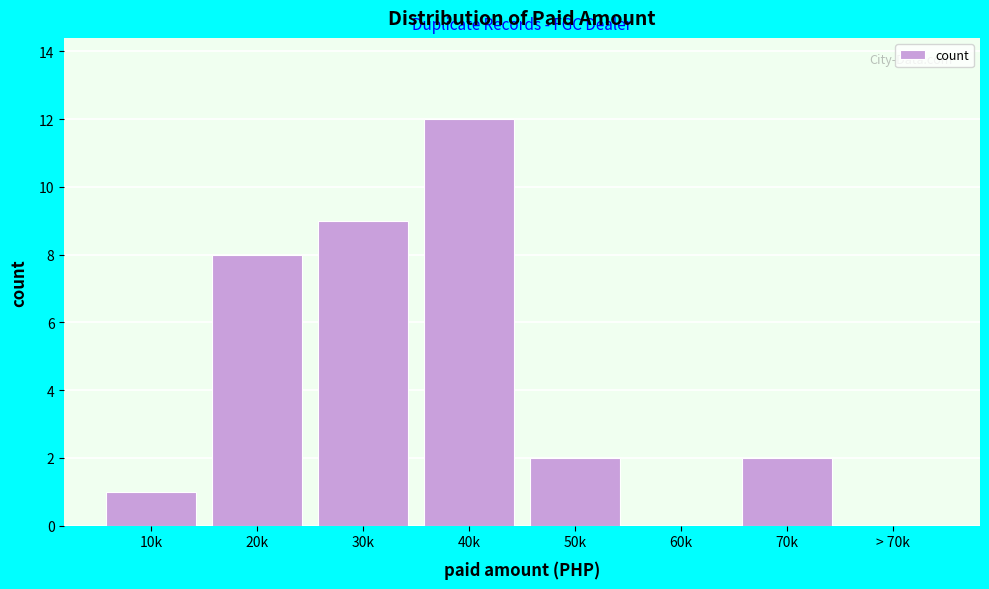

Reading left to right, list all the values displayed in this chart.

10k=1	20k=8	30k=9	40k=12	50k=2	60k=0	70k=2	> 70k=0